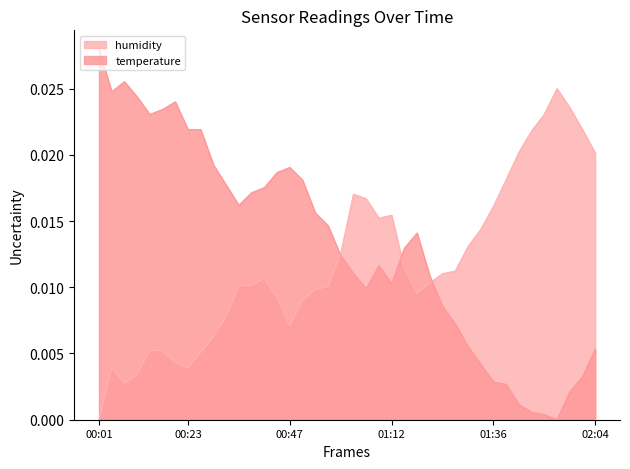

Which series has the largest total across all categories?

temperature